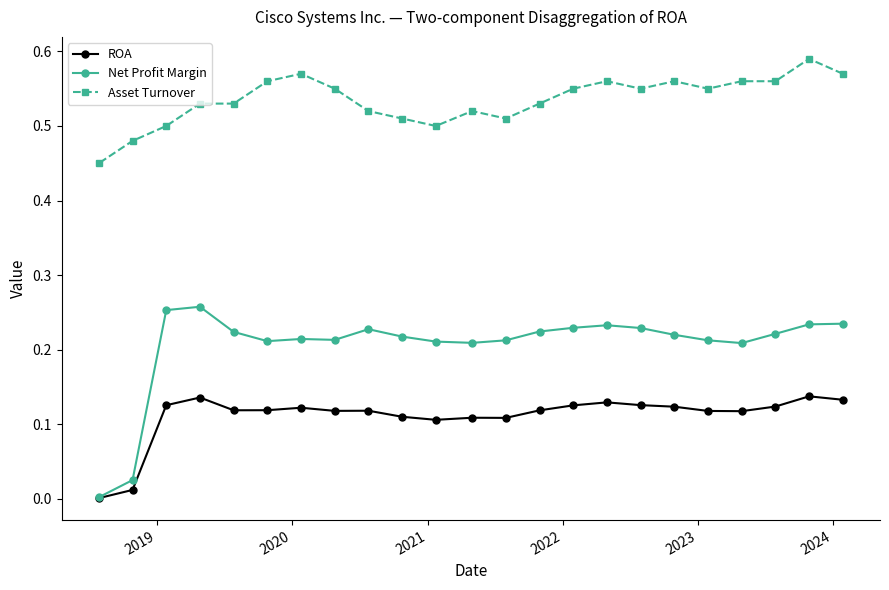

Rank the series by their average value, from lowest to highest.

ROA, Net Profit Margin, Asset Turnover